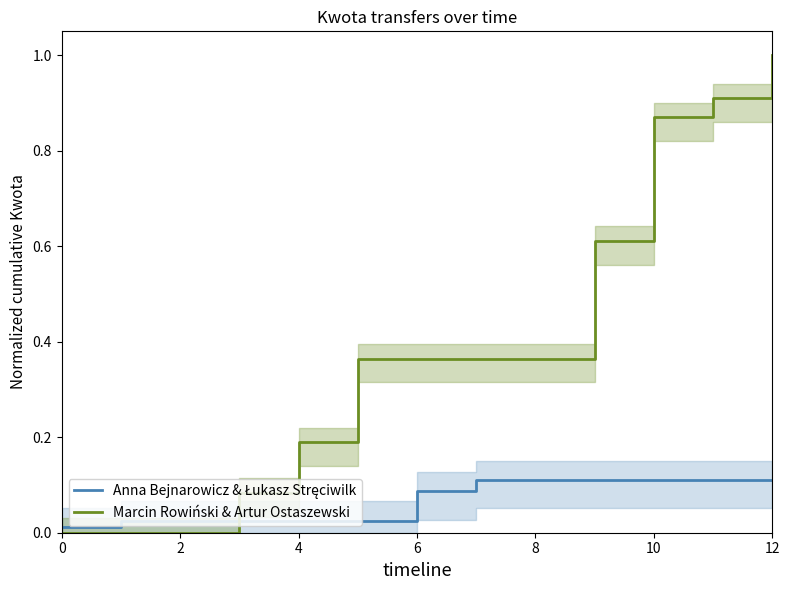

Is it true that Marcin Rowiński & Artur Ostaszewski equals 1.0 at 9?

False